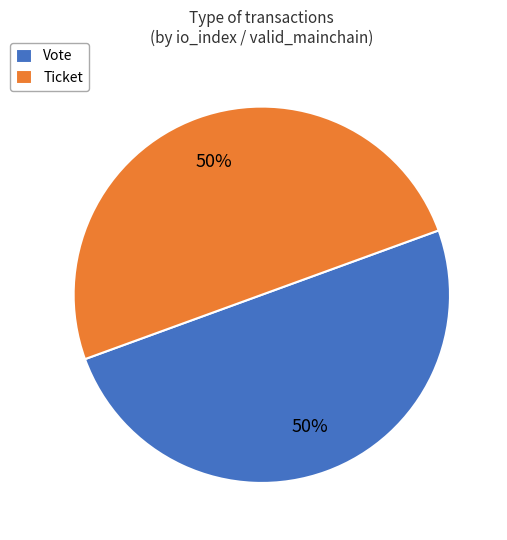

Count the number of slices in the pie.

2